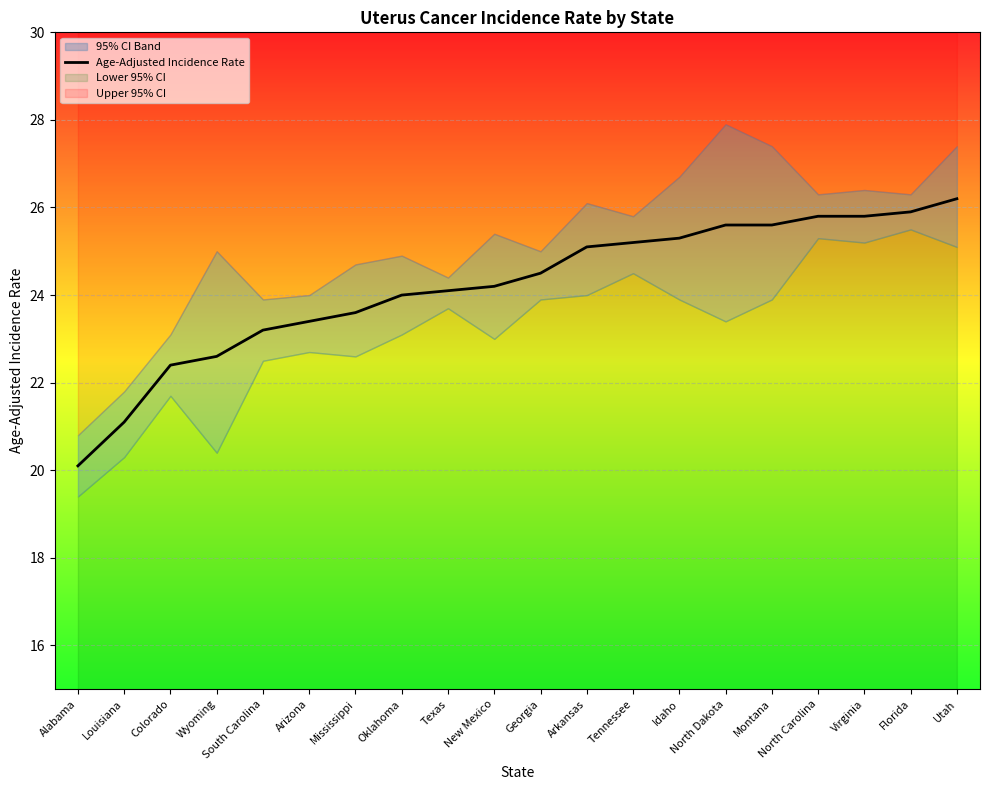

Is it true that the value at Virginia is 25.8?

True